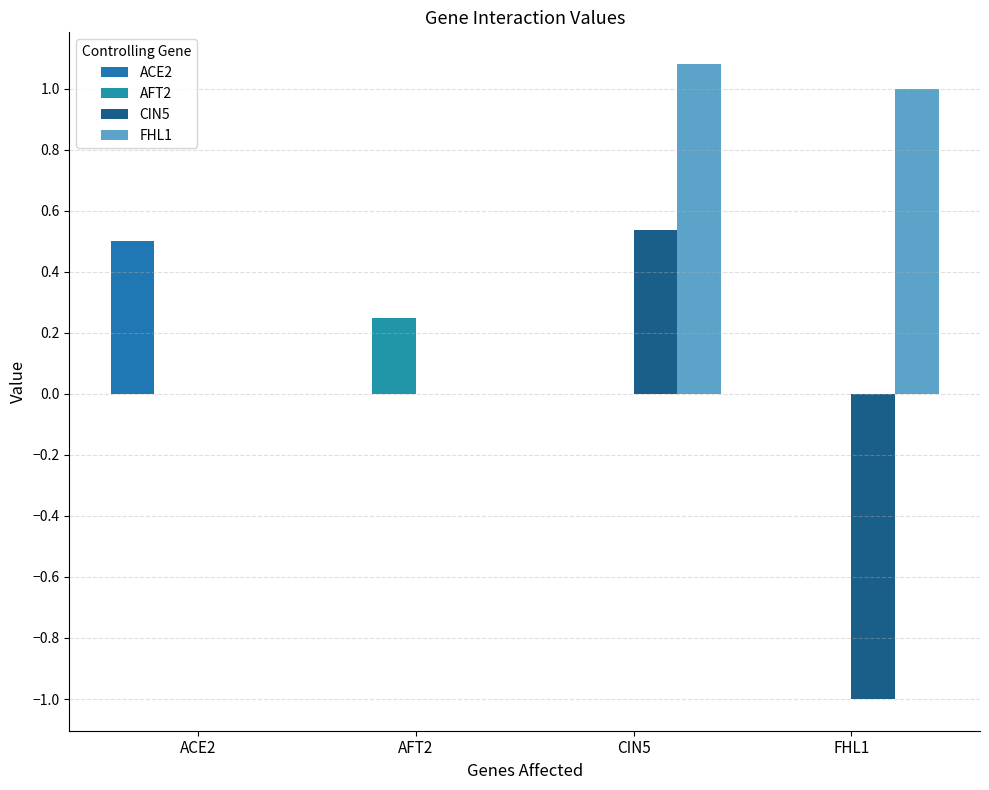

What is the average value of the FHL1 series?

0.5